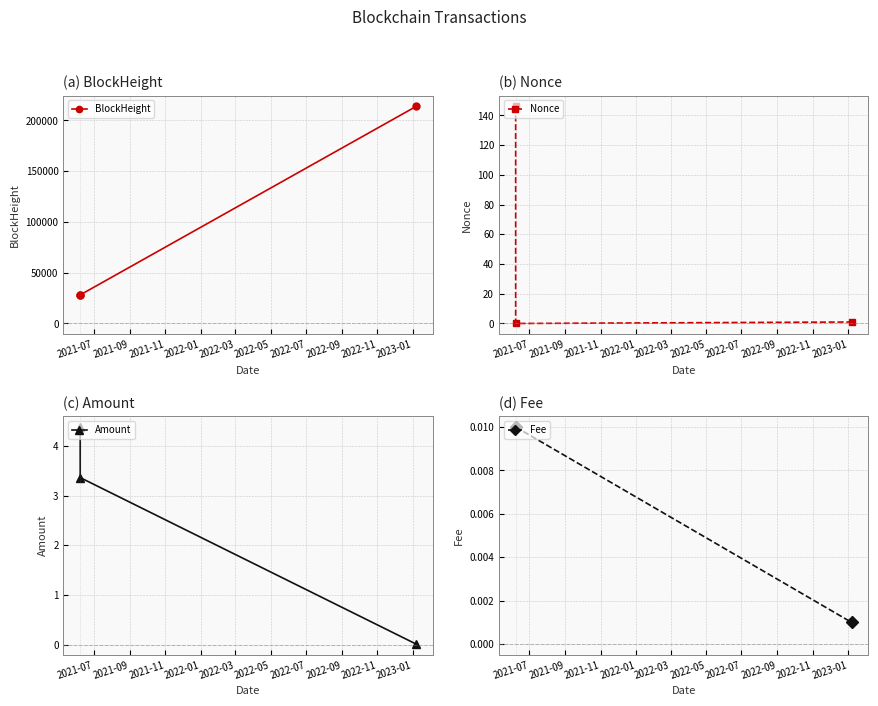

What is the sum of all Amount values?

7.8